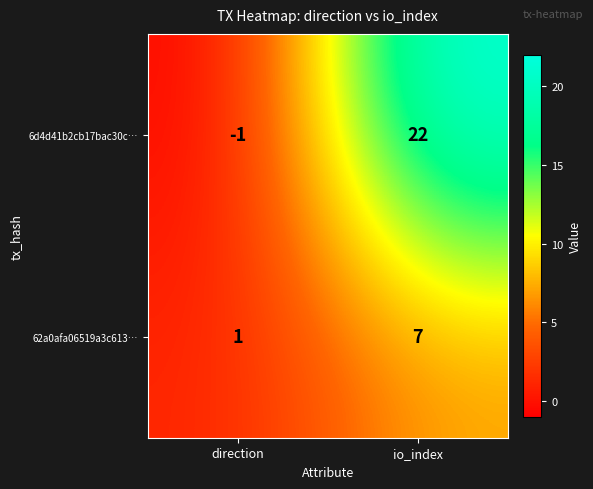

At which category does the chart reach its peak across all series?

io_index